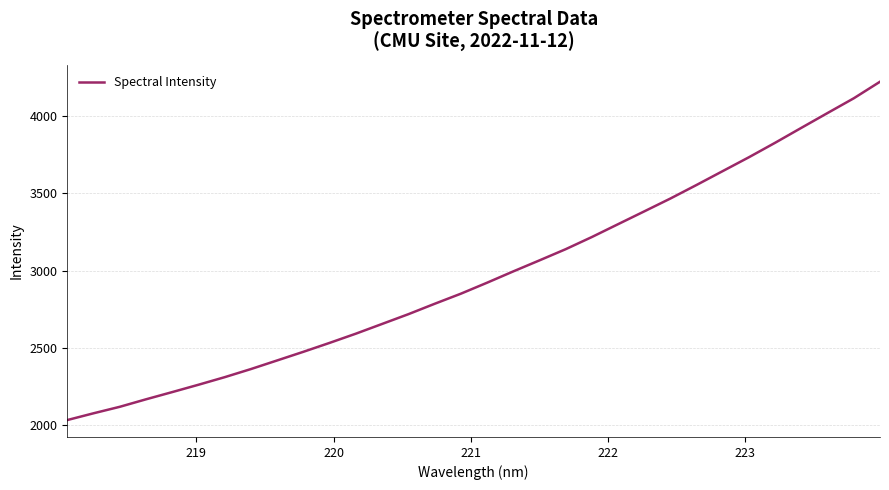

What is the difference between the maximum and minimum values?

2187.4